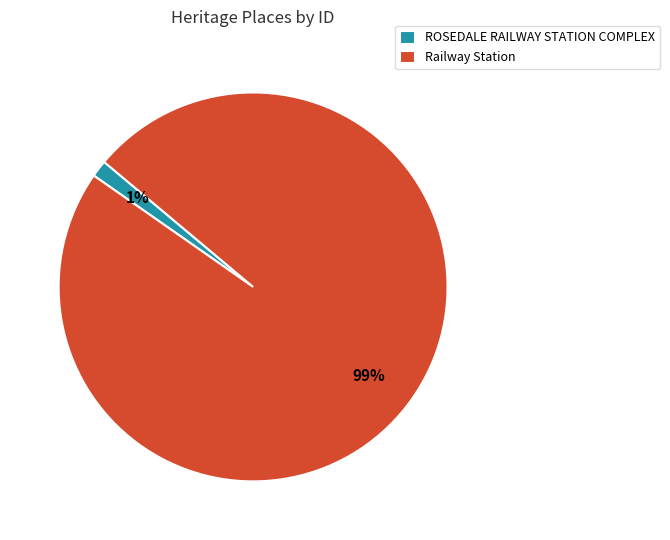

The ROSEDALE RAILWAY STATION COMPLEX slice represents 1% of the pie. True or false?

True